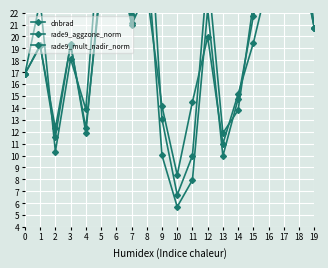

What value does the dnbrad series have at 16?

34.5